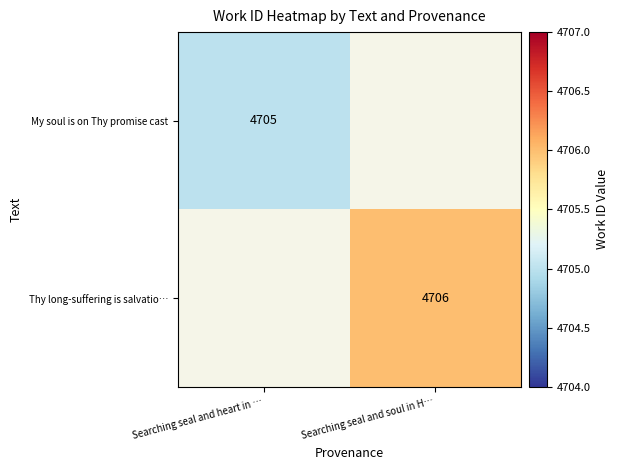

True or false: My soul is on Thy promise cast has a value of 1581 at Searching seal and heart in ….

False